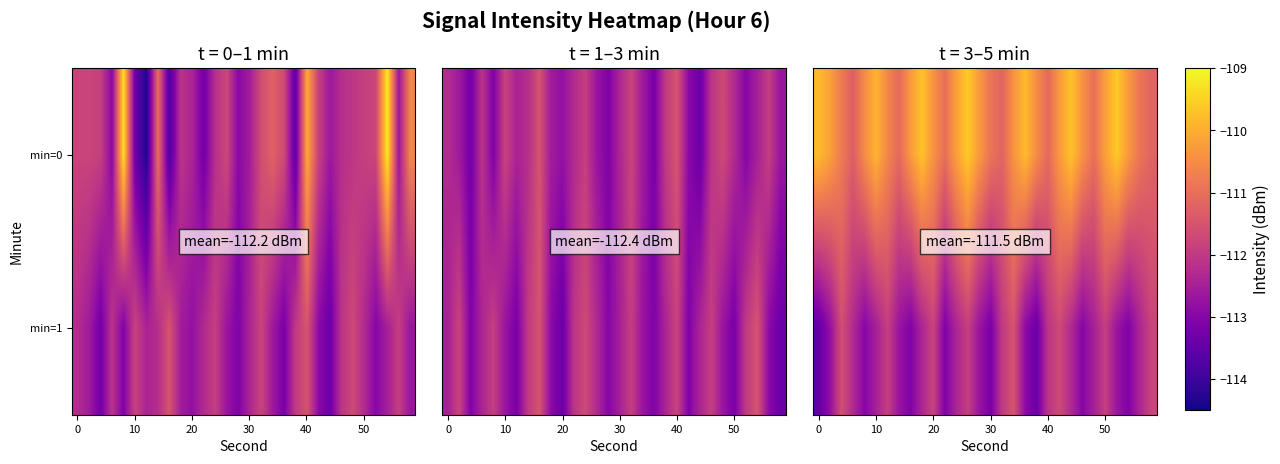

Between 22 and 16, which is larger?

22